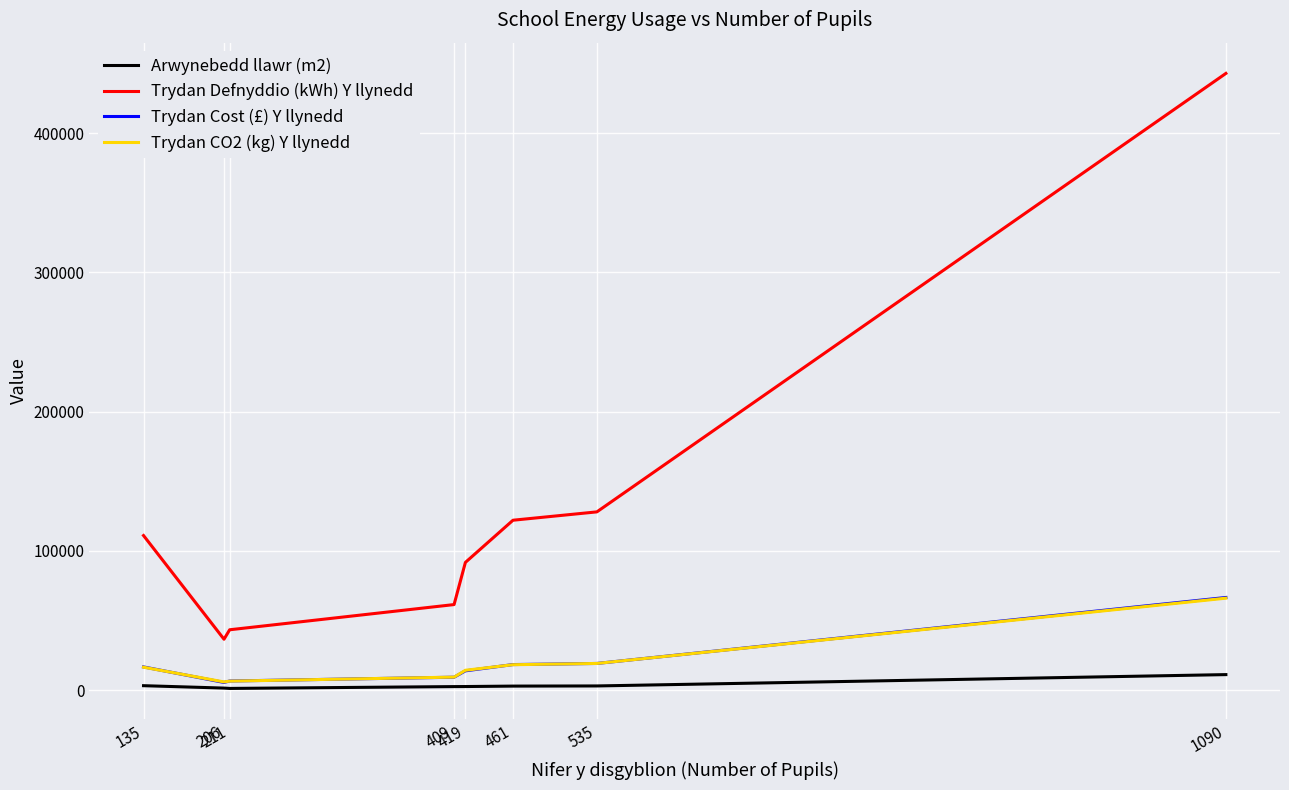

What is the minimum value shown in the chart?

1162